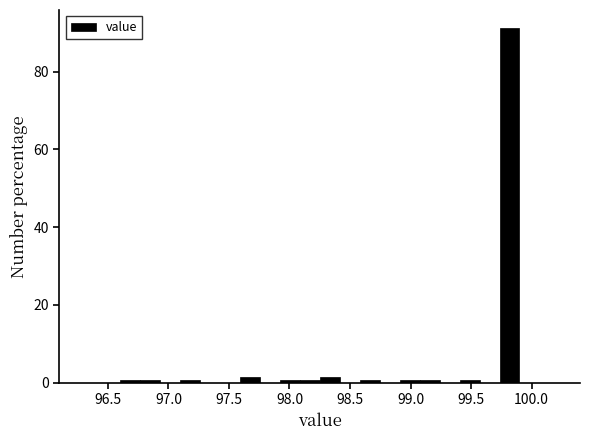

Around what value on the x-axis is the tallest bar? Give the approximate position of its centre, as read against the axis.

99.80